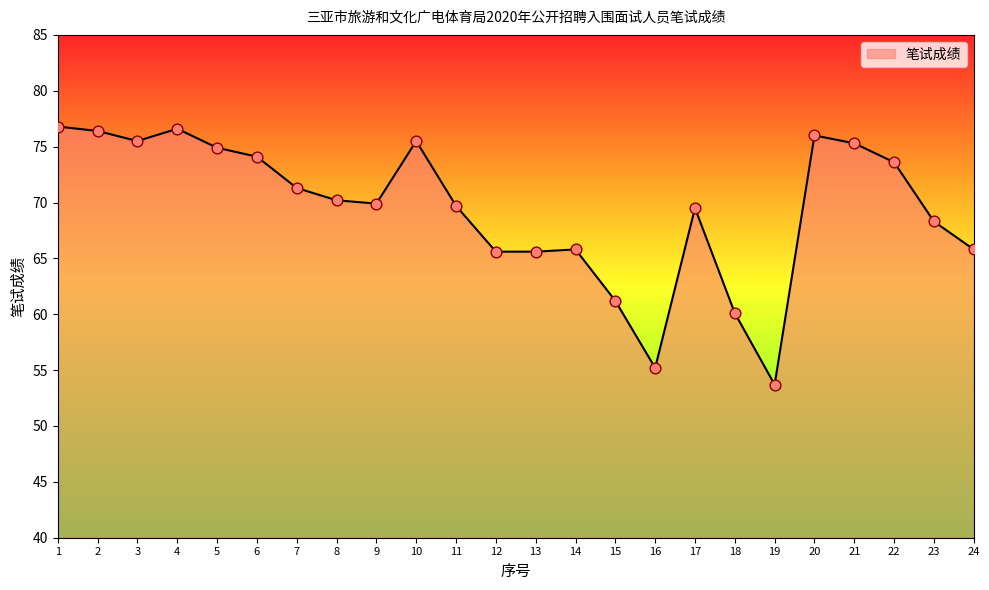

What is the change in value from 3 to 11?

-5.8